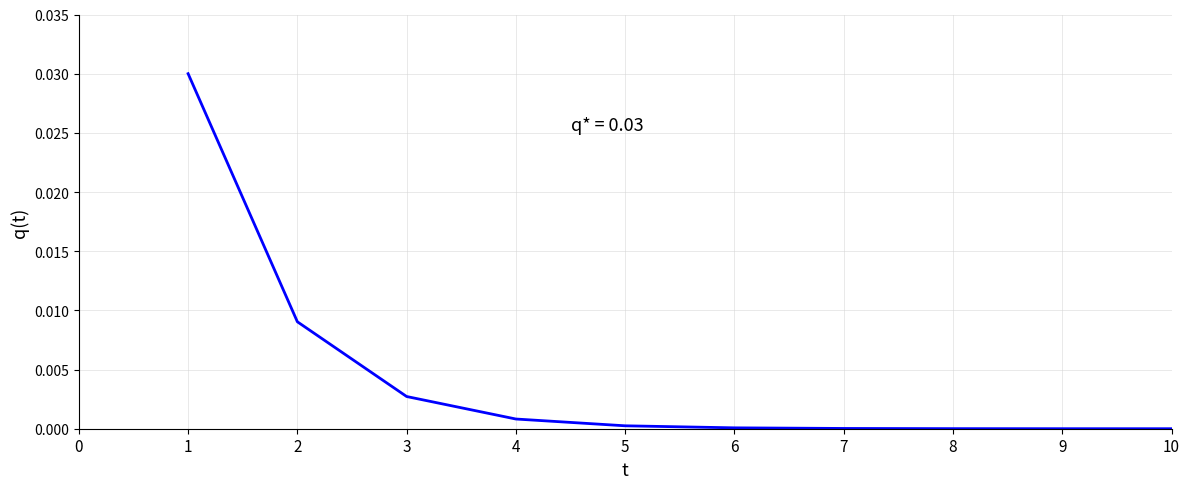

The chart shows a value of 0.0 at 10. True or false?

True